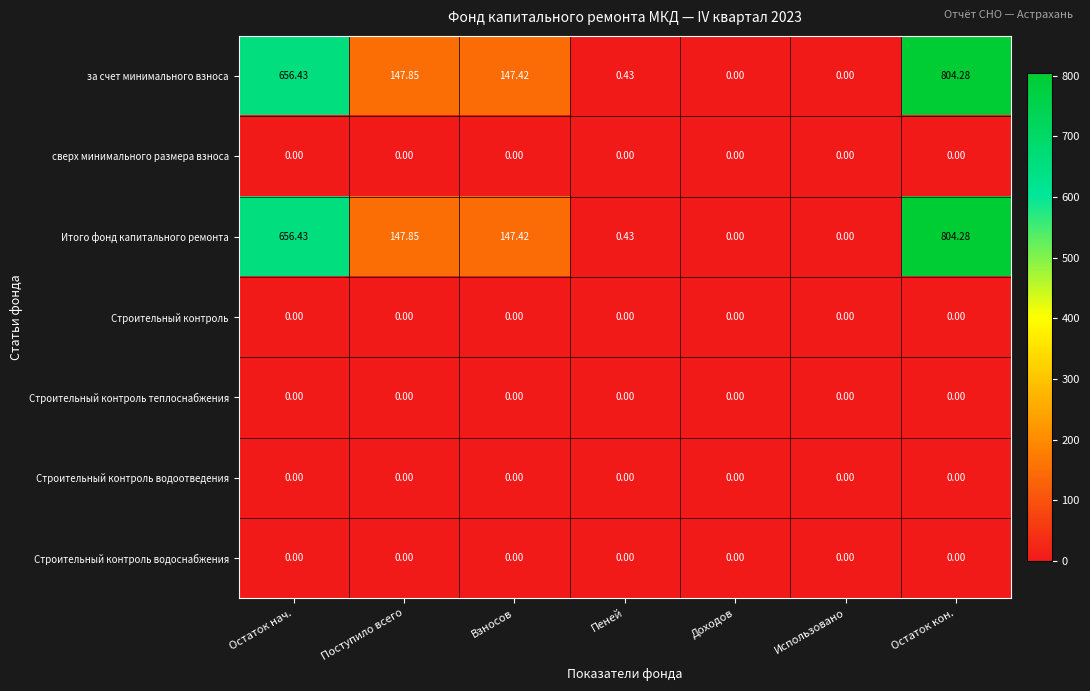

At which category is the sum across all series the highest?

Остаток кон.